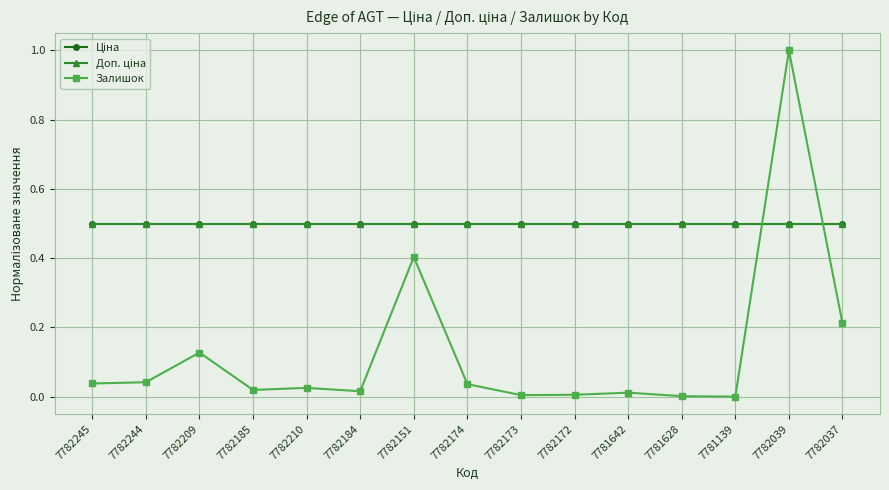

Between 7782210 and 7782245, which is larger?

7782210